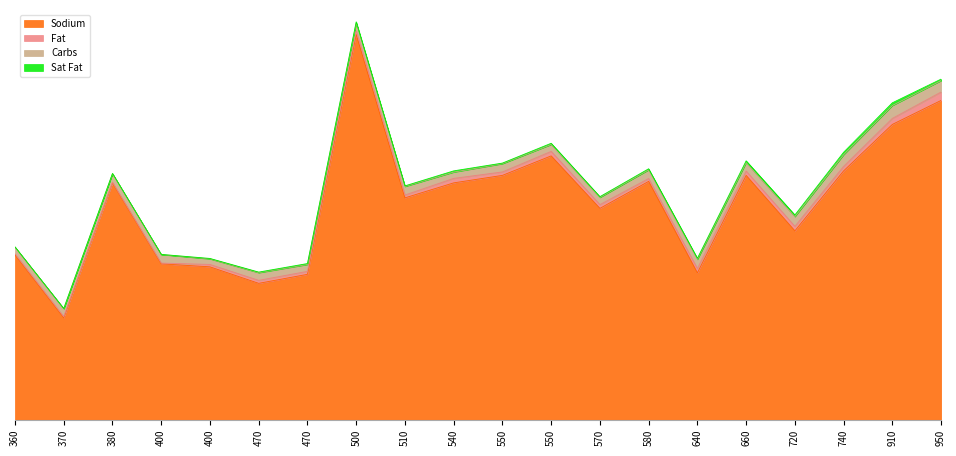

What is the sum of all Sat Fat values?

137